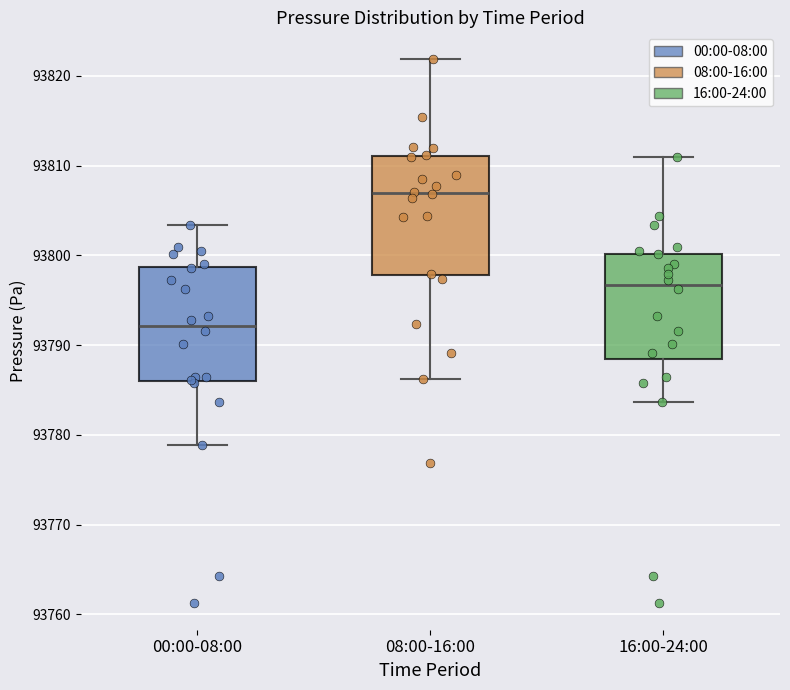

Reading left to right, read every box against the y-axis: the position of its median line, the range the box covers, and the ends of its whiskers. The values are not printed on the chart, so give them approximately, as read against the axis.

00:00-08:00: median 93792, box 93786 to 93799, whiskers 93779 to 93803
08:00-16:00: median 93807, box 93798 to 93811, whiskers 93786 to 93822
16:00-24:00: median 93797, box 93788 to 93800, whiskers 93784 to 93811